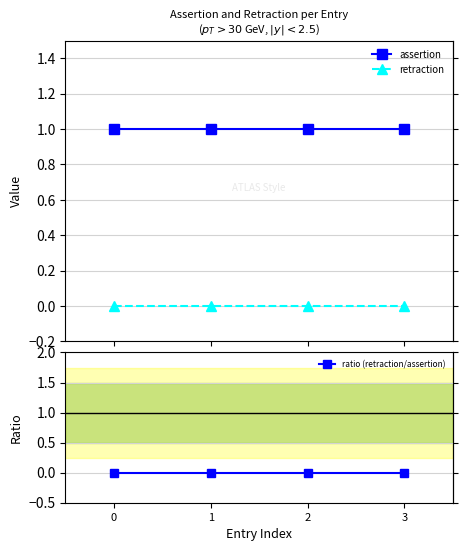

How many lines are shown in the chart?

3